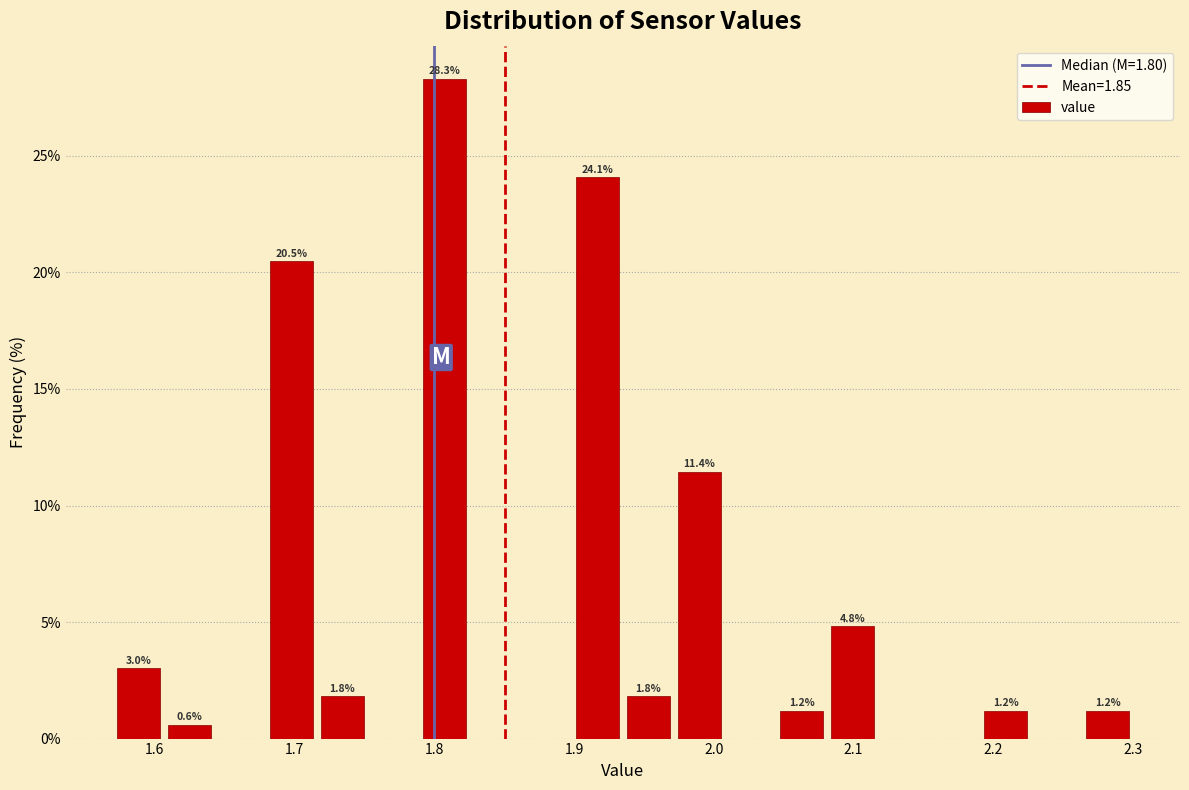

Around what value on the x-axis is the tallest bar? Give the approximate position of its centre, as read against the axis.

1.81